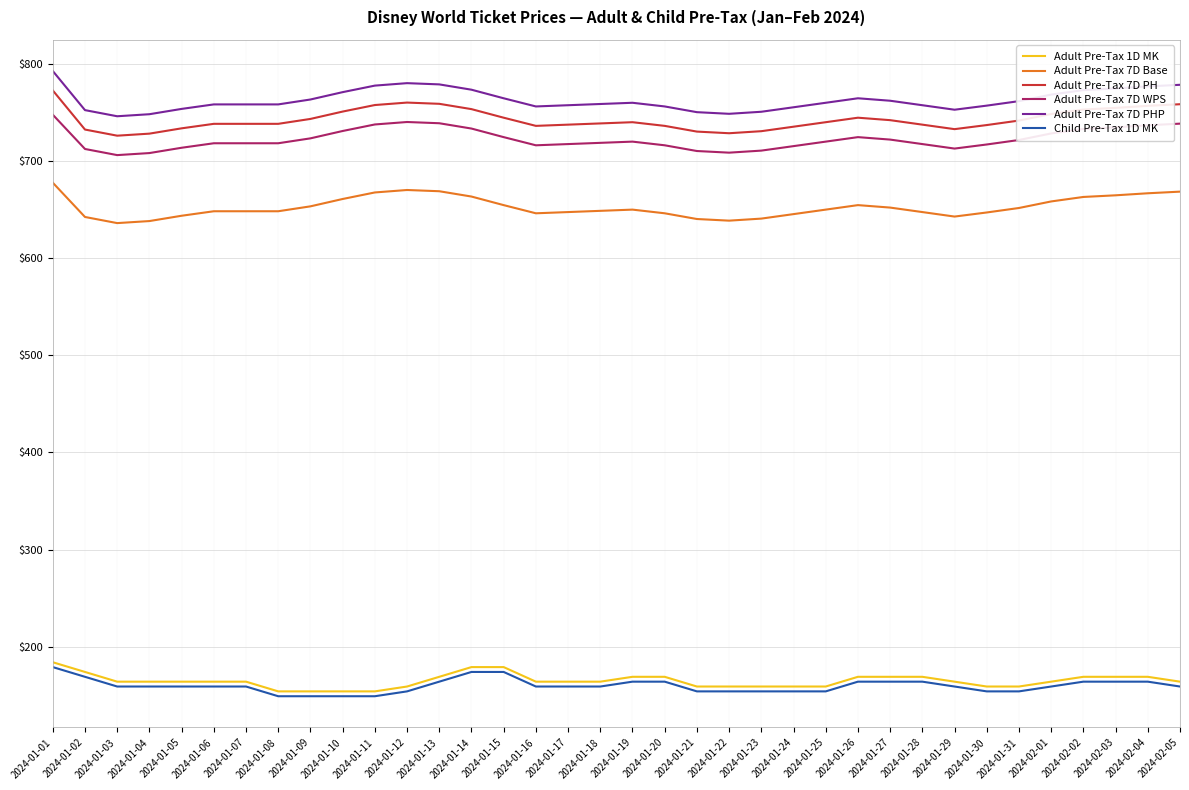

Is the value of Adult Pre-Tax 7D PH at 2024-02-02 greater than the value of Child Pre-Tax 1D MK at 2024-01-09?

Yes